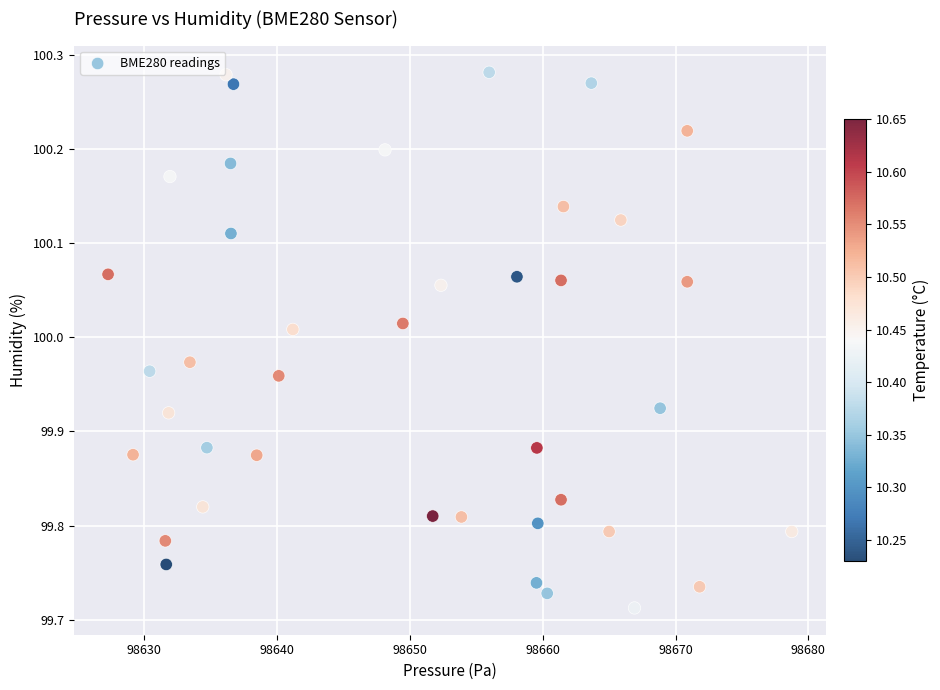

What is the range of Y values (max minus min)?

0.6